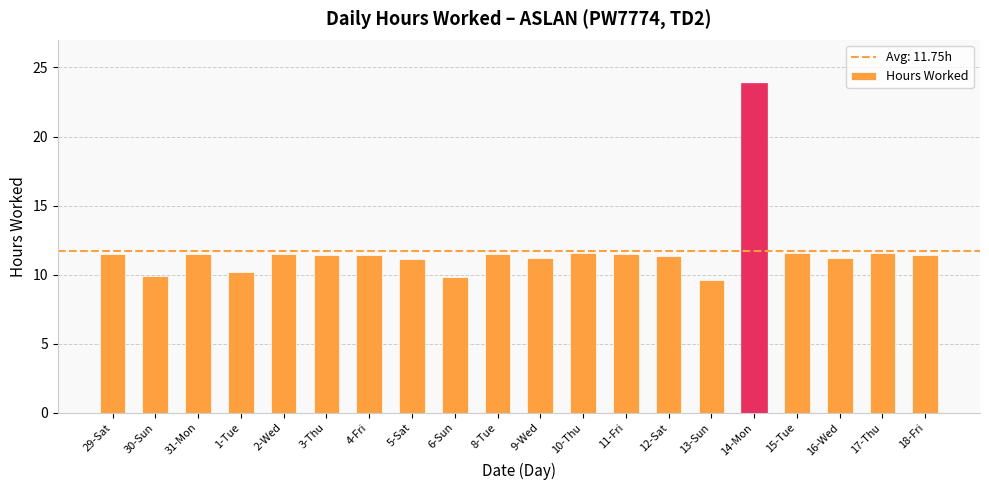

True or false: the data shows 20.3 at 17-Thu.

False